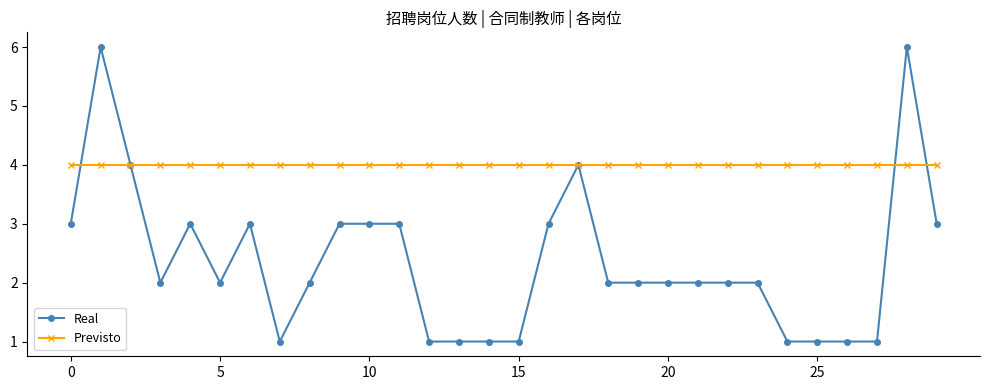

Does the chart have visible grid lines?

No